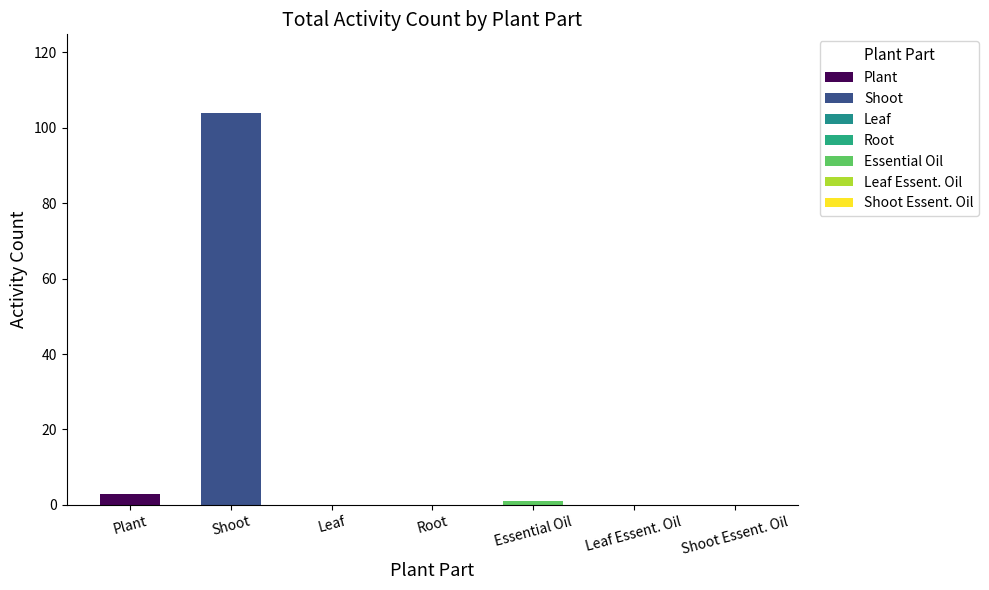

Which has a higher value, Root or Shoot?

Shoot